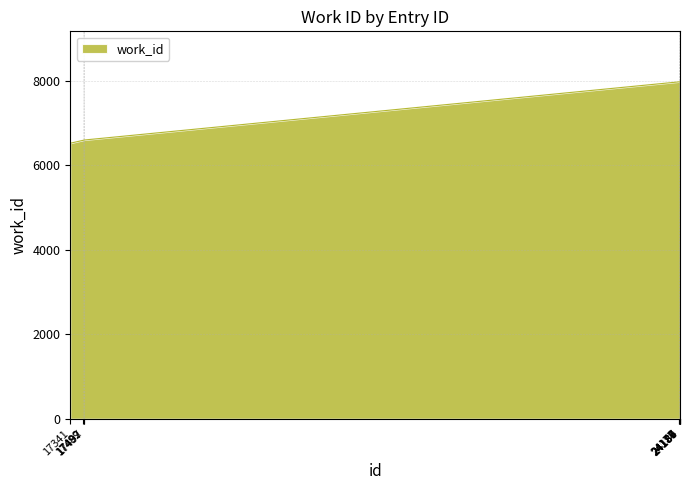

What is the maximum value shown in the chart?

7970